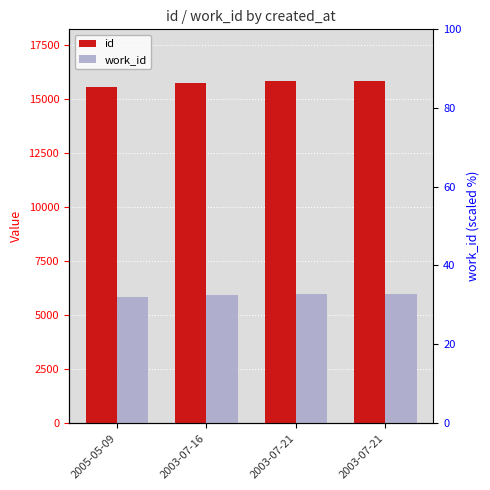

Which series has the largest total across all categories?

id